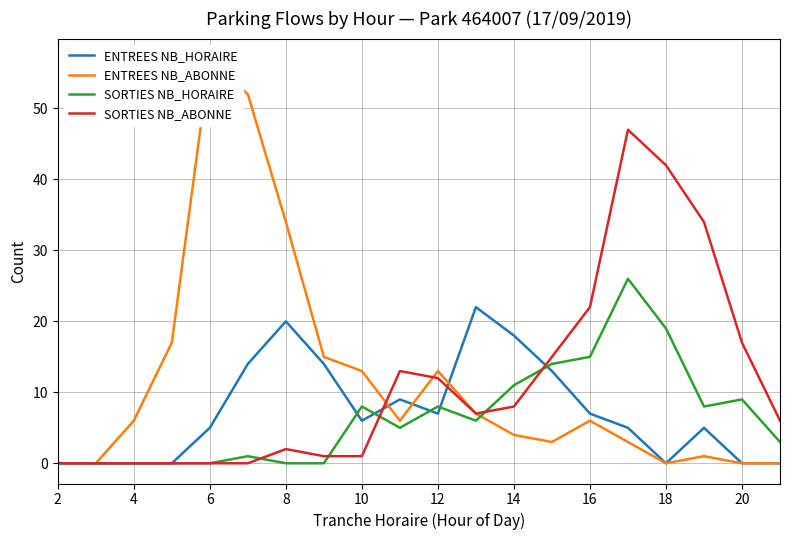

True or false: ENTREES NB_HORAIRE and SORTIES NB_ABONNE cross at least once.

True